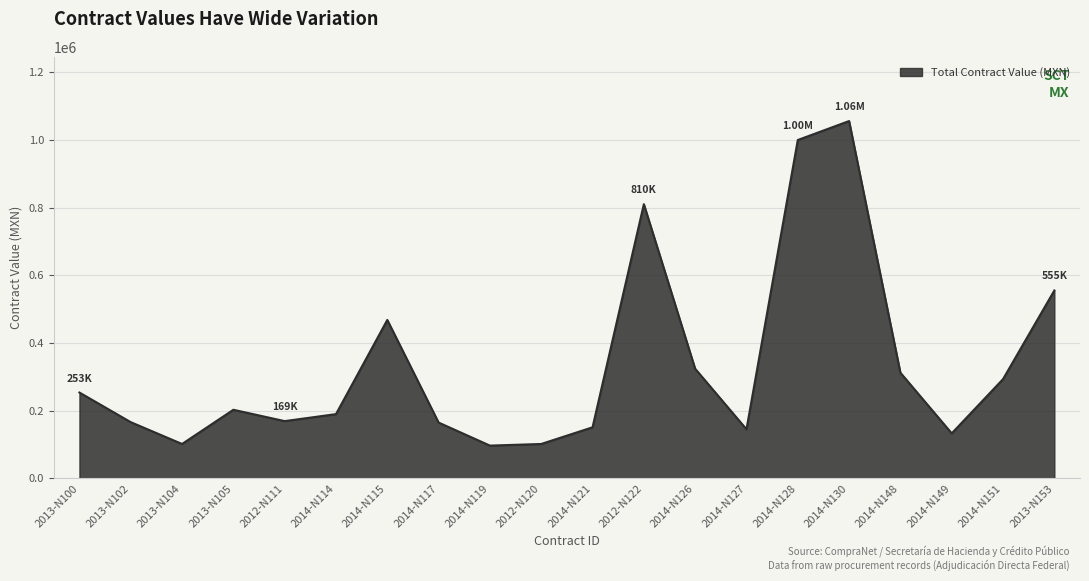

At which label is the value closest to 576310?

2013-N153